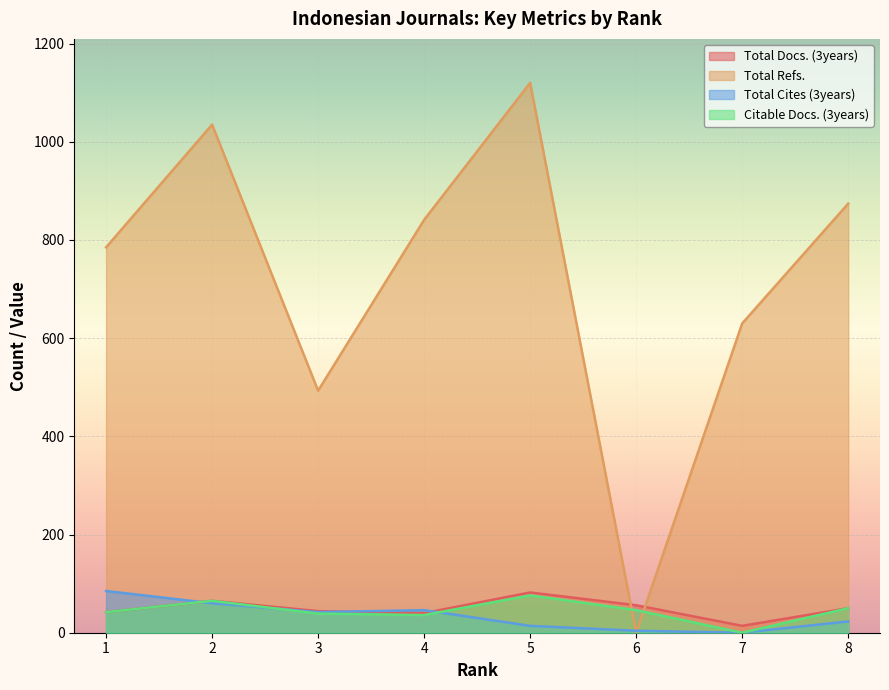

Which category has the highest value across all series?

5